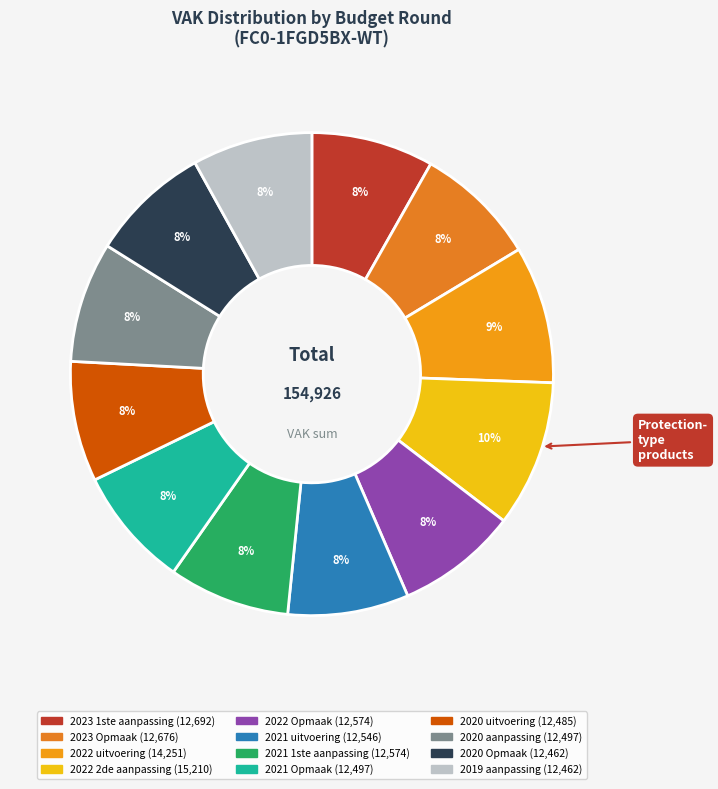

Does 2020 uitvoering account for over 50% of the chart?

No